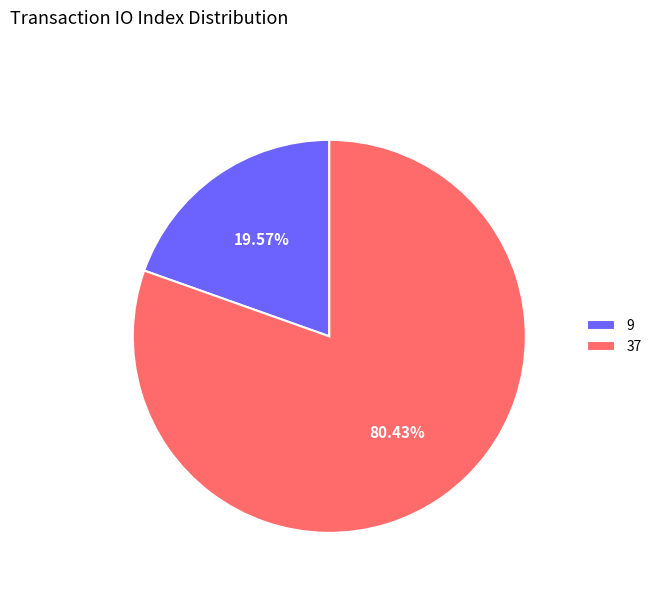

How many slices are in this pie chart?

2